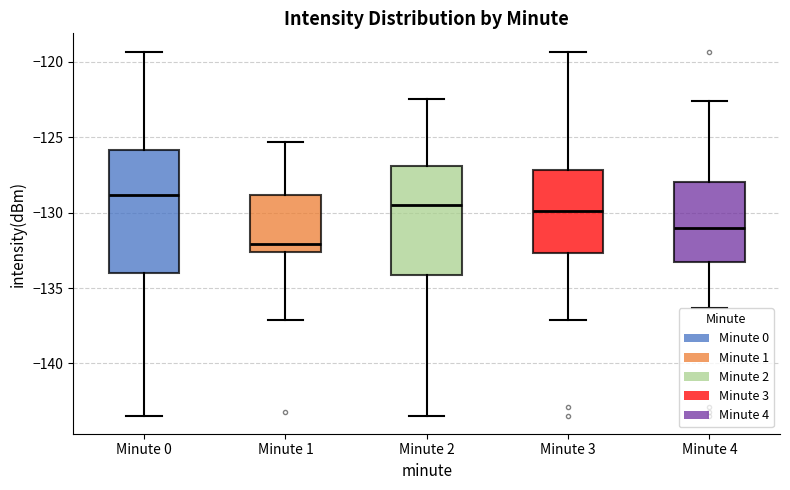

Which box is the tallest, from its lower edge to its upper edge?

Minute 0